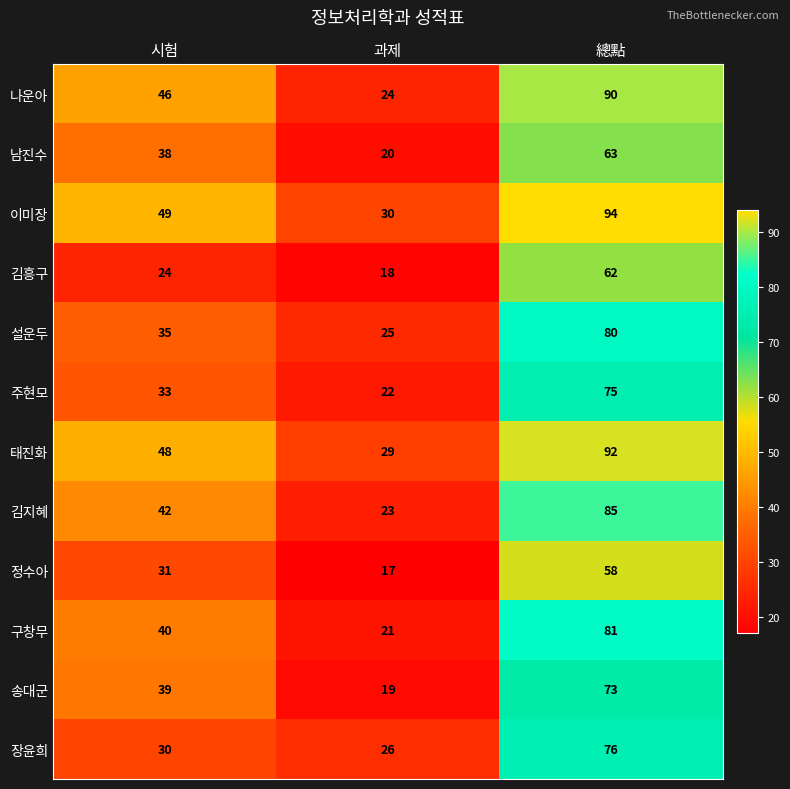

At 시험, list the series in order from largest to smallest.

이미장, 태진화, 나운아, 김지혜, 구창무, 송대군, 남진수, 설운두, 주현모, 정수아, 장윤희, 김흥구